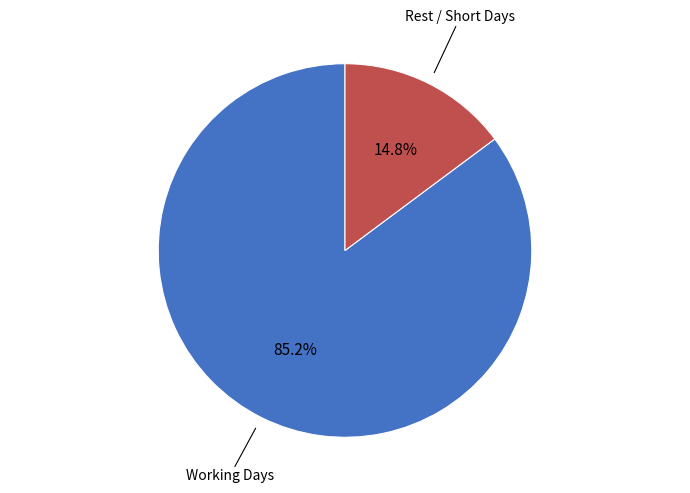

How many segments does this pie chart have?

2